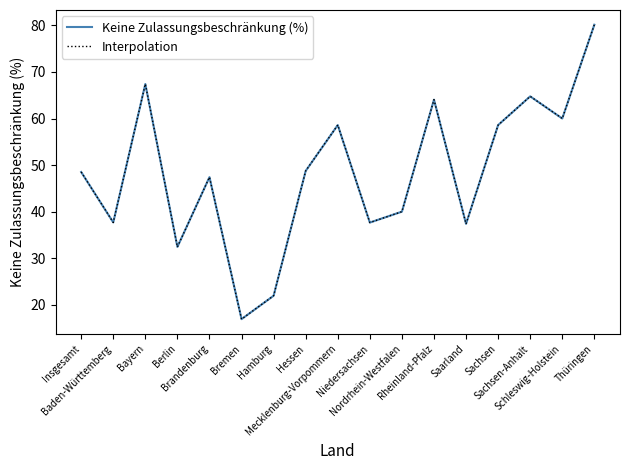

What are all the series names shown in the legend?

Keine Zulassungsbeschränkung (%), Interpolation